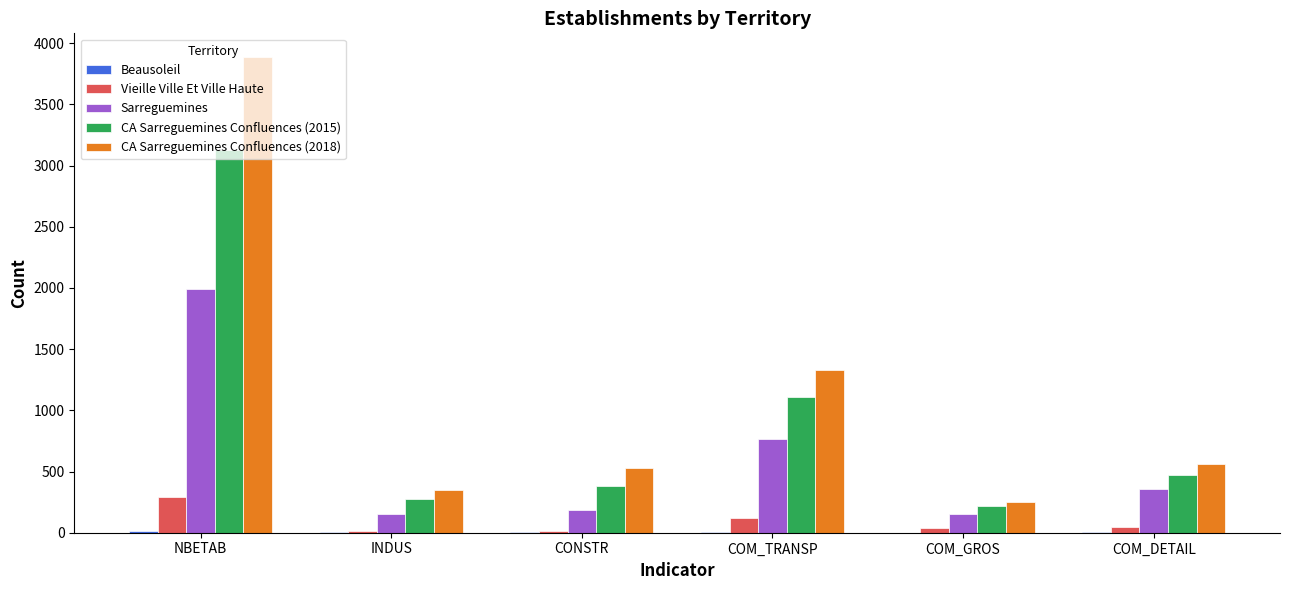

What is the sum of all CA Sarreguemines Confluences (2018) values?

6907